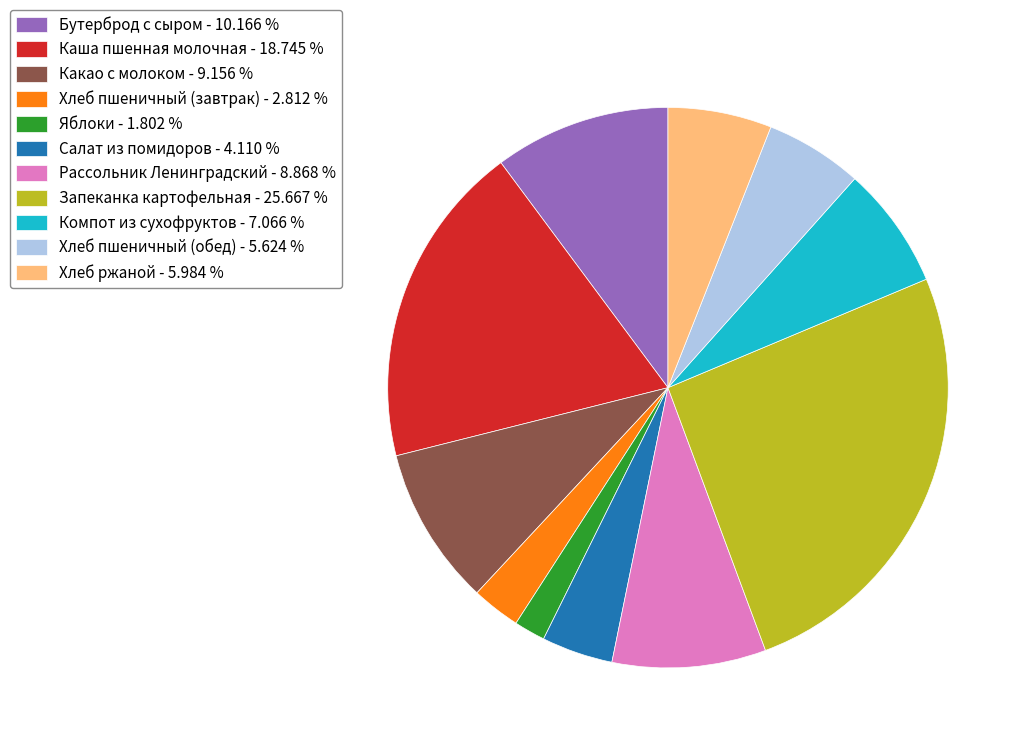

What is the smallest slice in the pie chart?

Яблоки